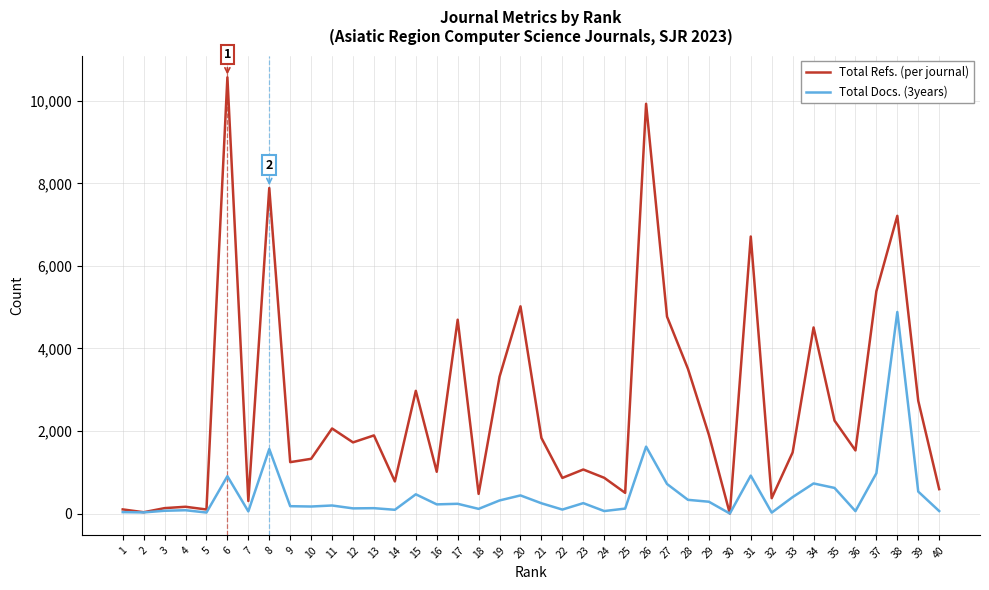

What is the total value across all series at 23?

1319